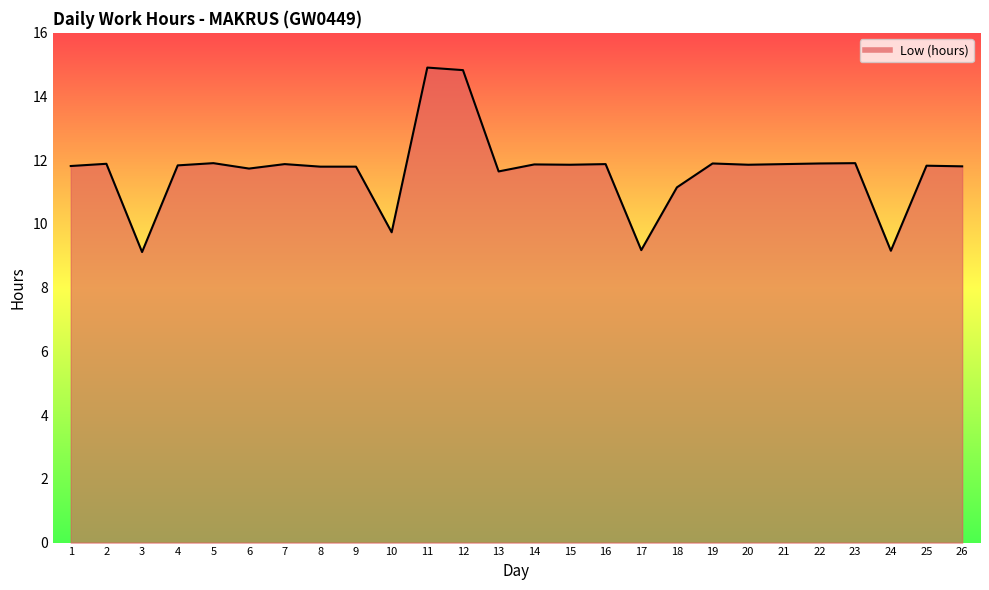

Between 15 and 11, which is larger?

11